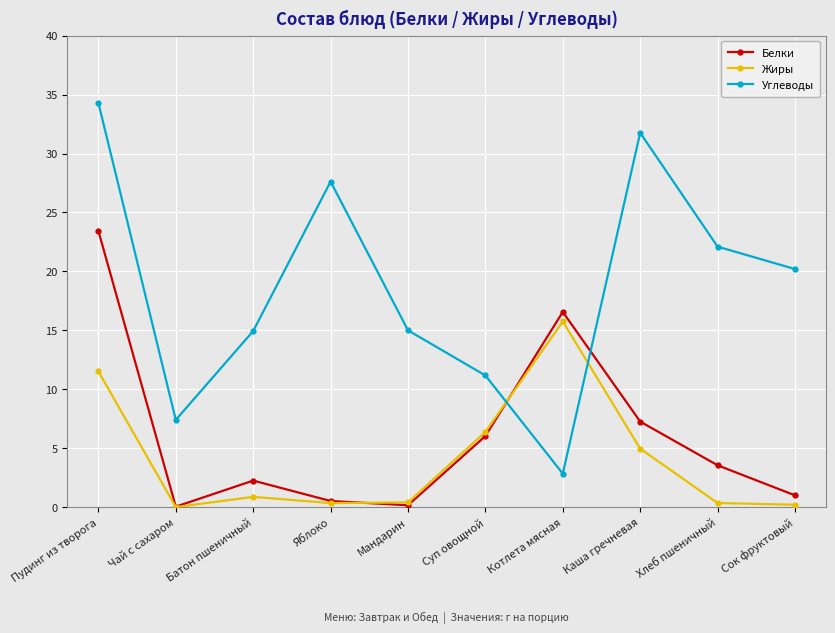

At which category is the sum across all series the highest?

Пудинг из творога